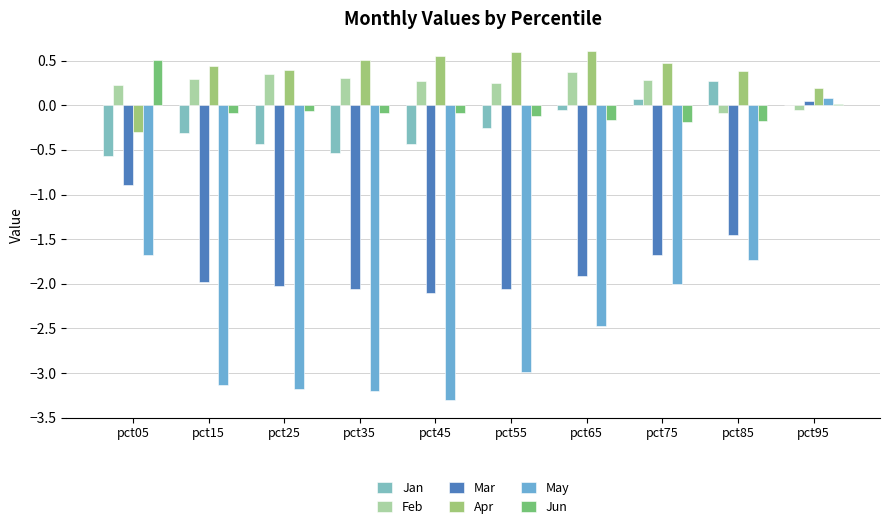

Where is Mar nearest to the value -1?

pct05